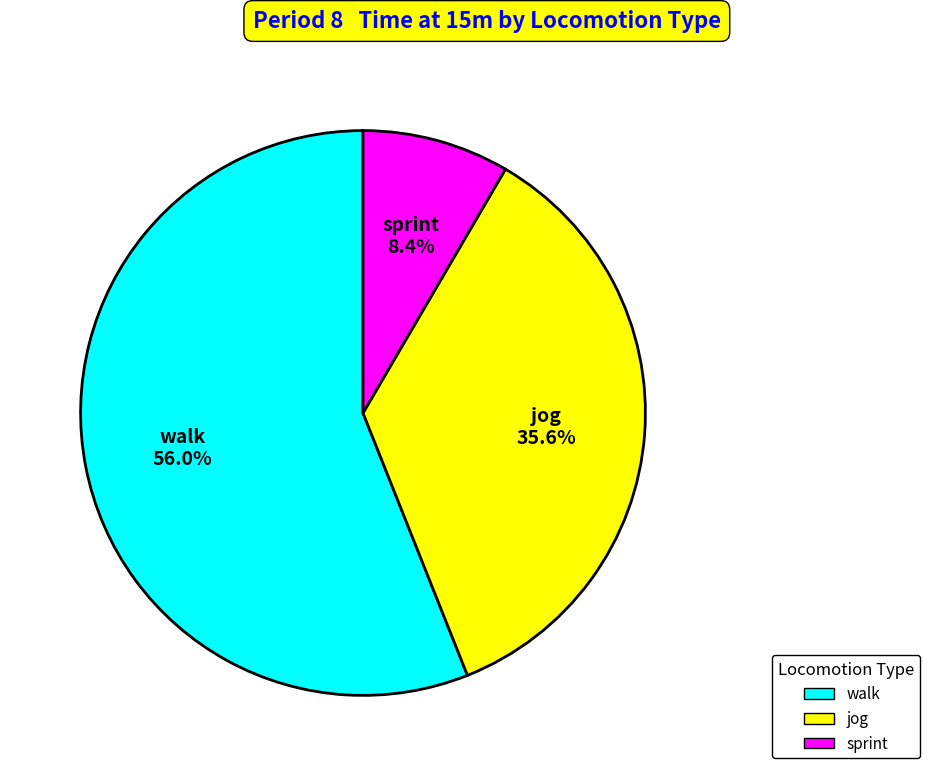

Do walk and jog together represent more than half of the pie?

Yes